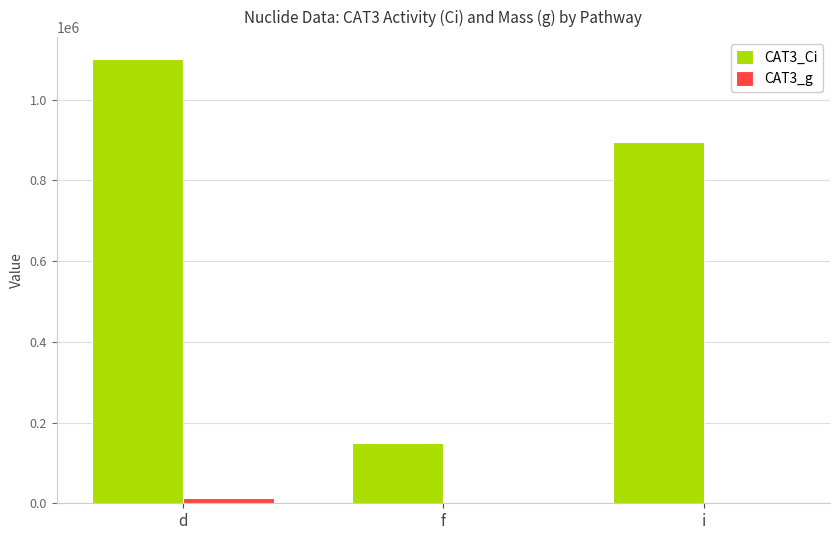

Which category has the highest value in the CAT3_Ci series?

d